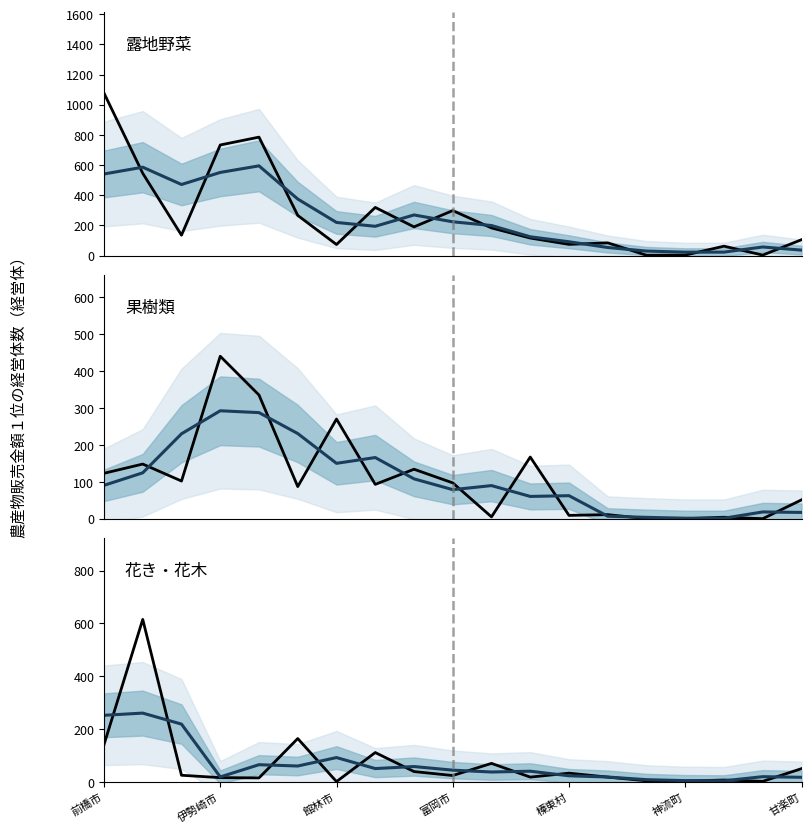

Does the chart have visible grid lines?

No